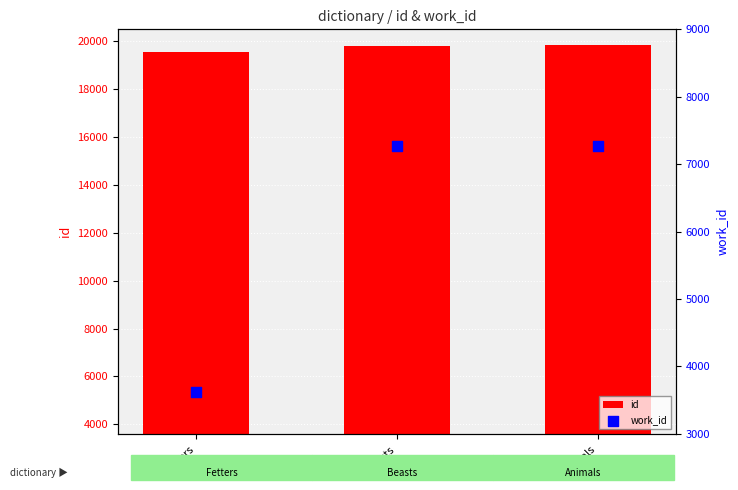

At how many categories does at least one series exceed 8004?

3